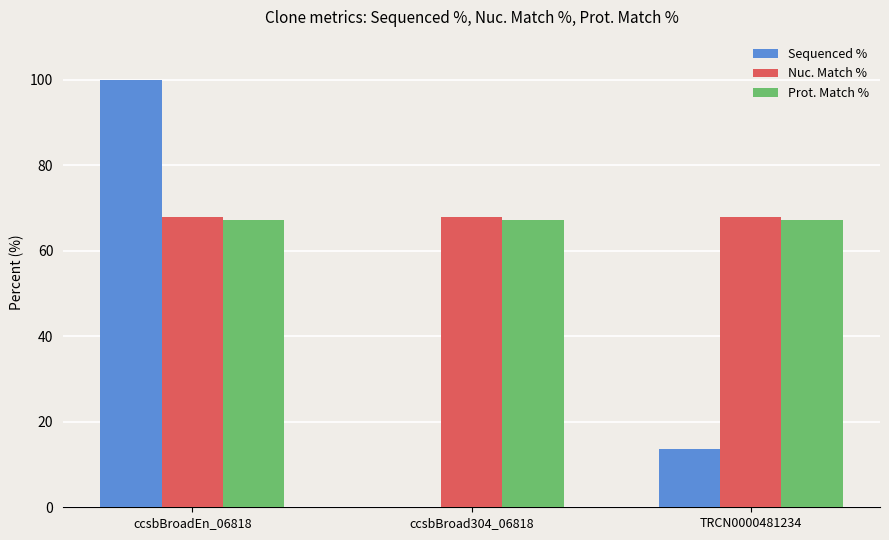

At which category does the chart reach its peak across all series?

ccsbBroadEn_06818